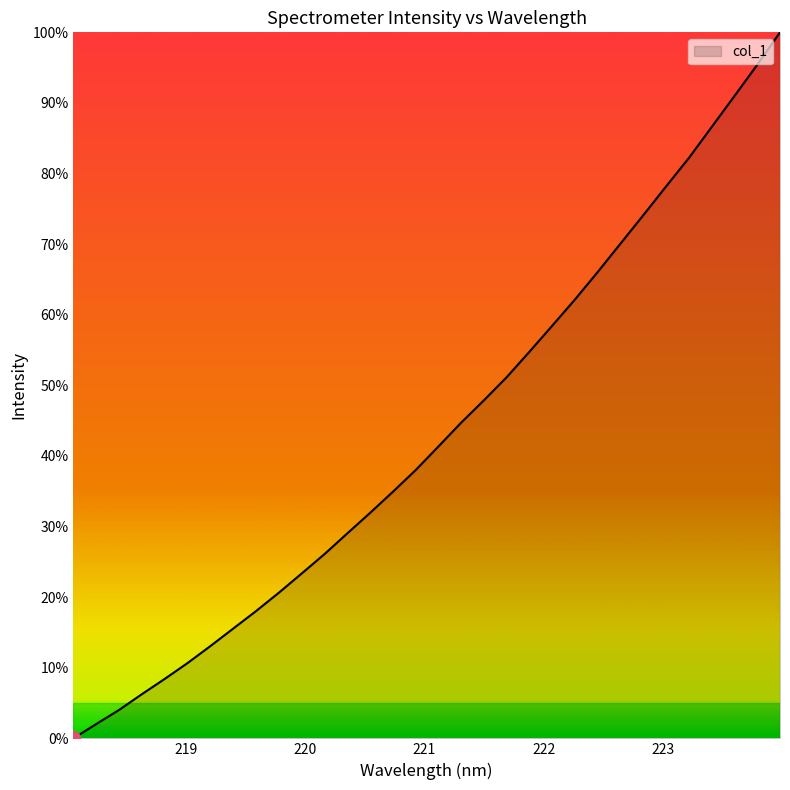

What is the sum of all values?

1386.0